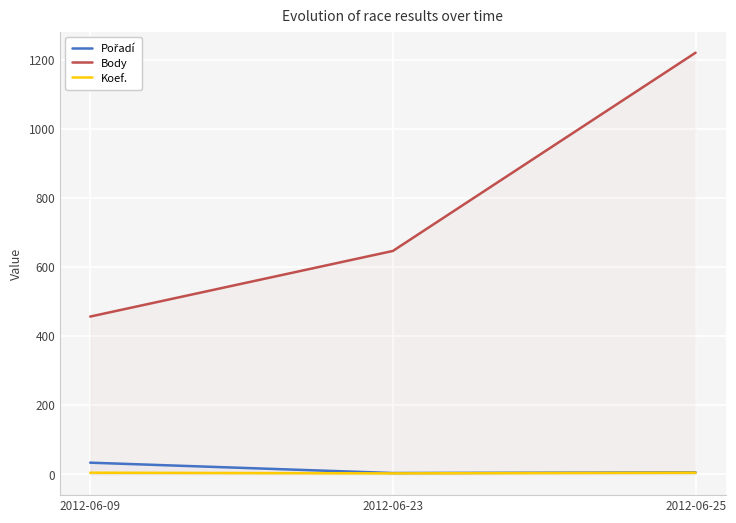

The Body series shows 646 at 2012-06-23. True or false?

True